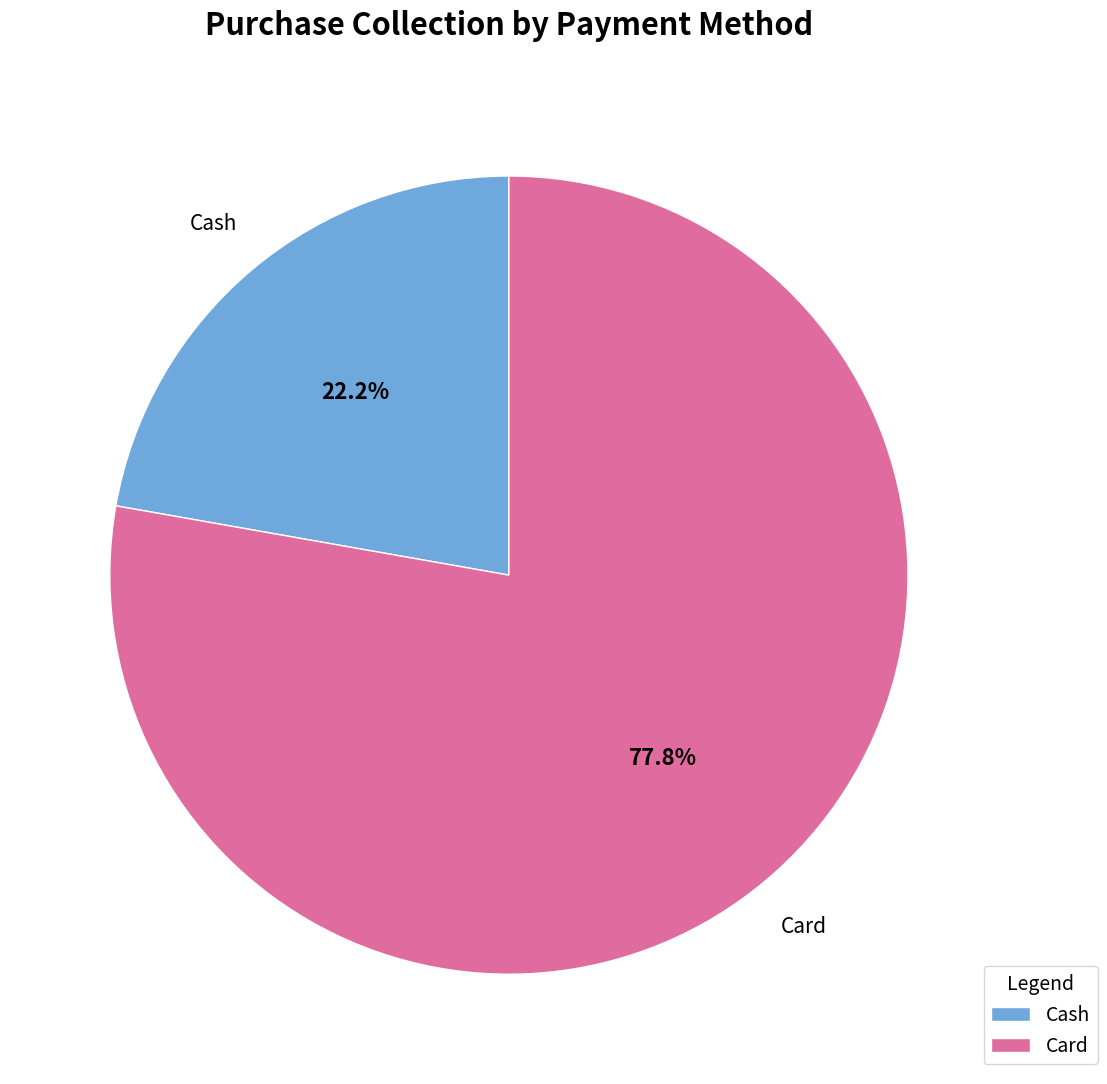

What is the smallest slice in the pie chart?

Cash